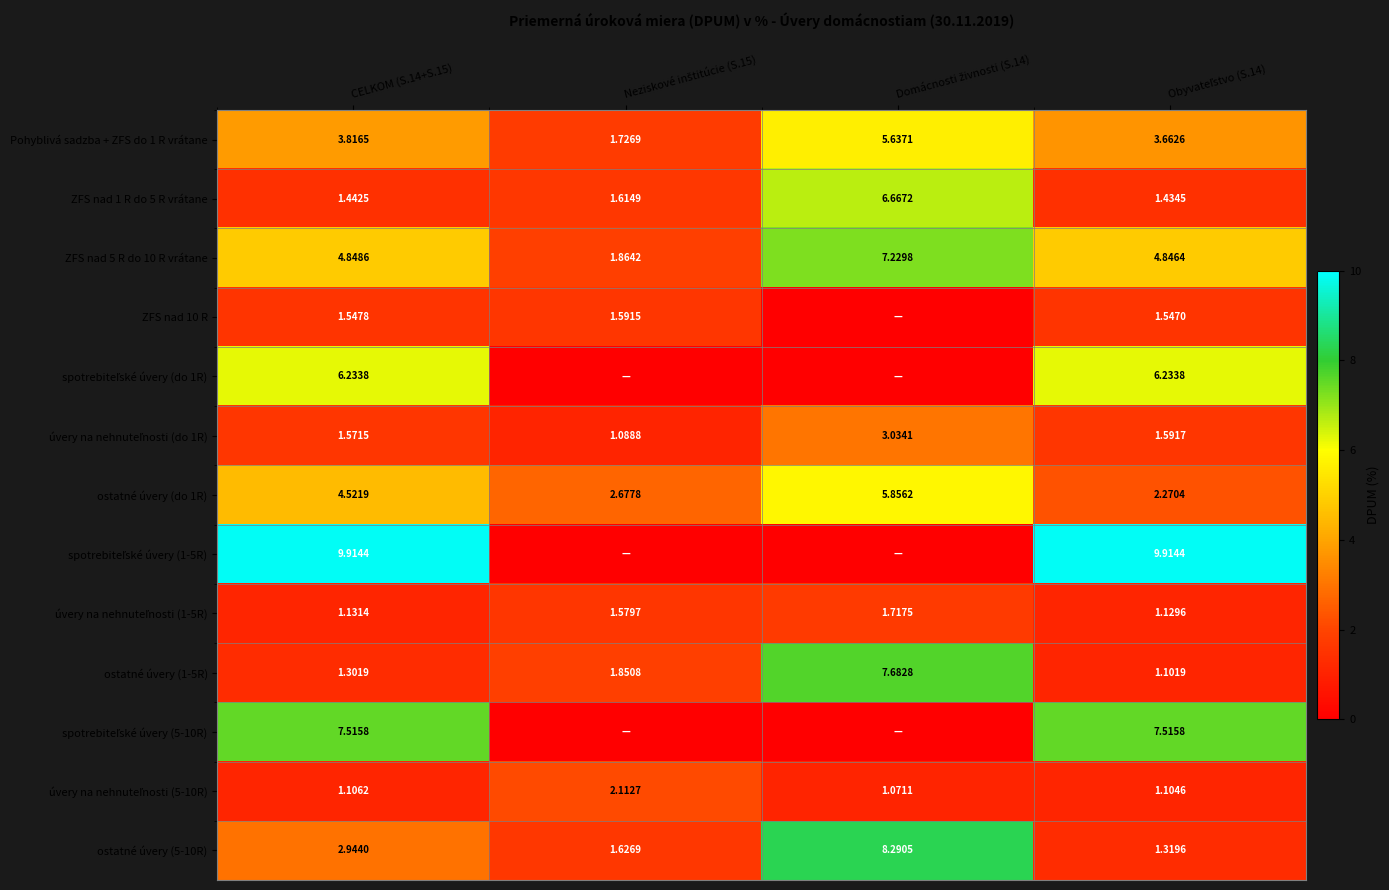

Where does the Pohyblivá sadzba + ZFS do 1 R vrátane series first go above 3?

CELKOM (S.14+S.15)